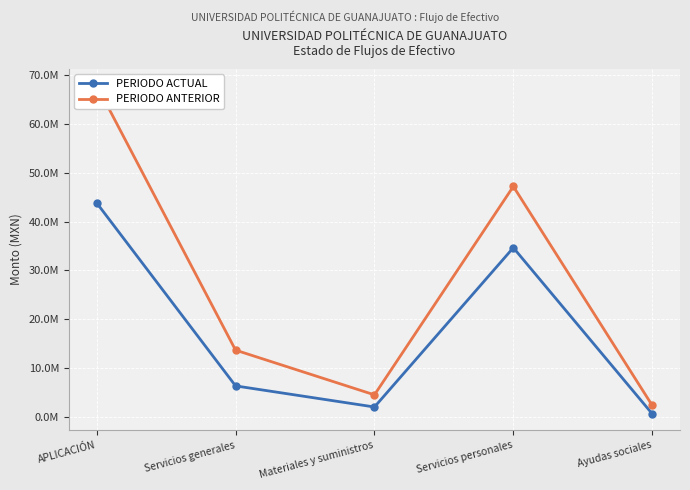

Where is the first local maximum for PERIODO ACTUAL?

Servicios personales